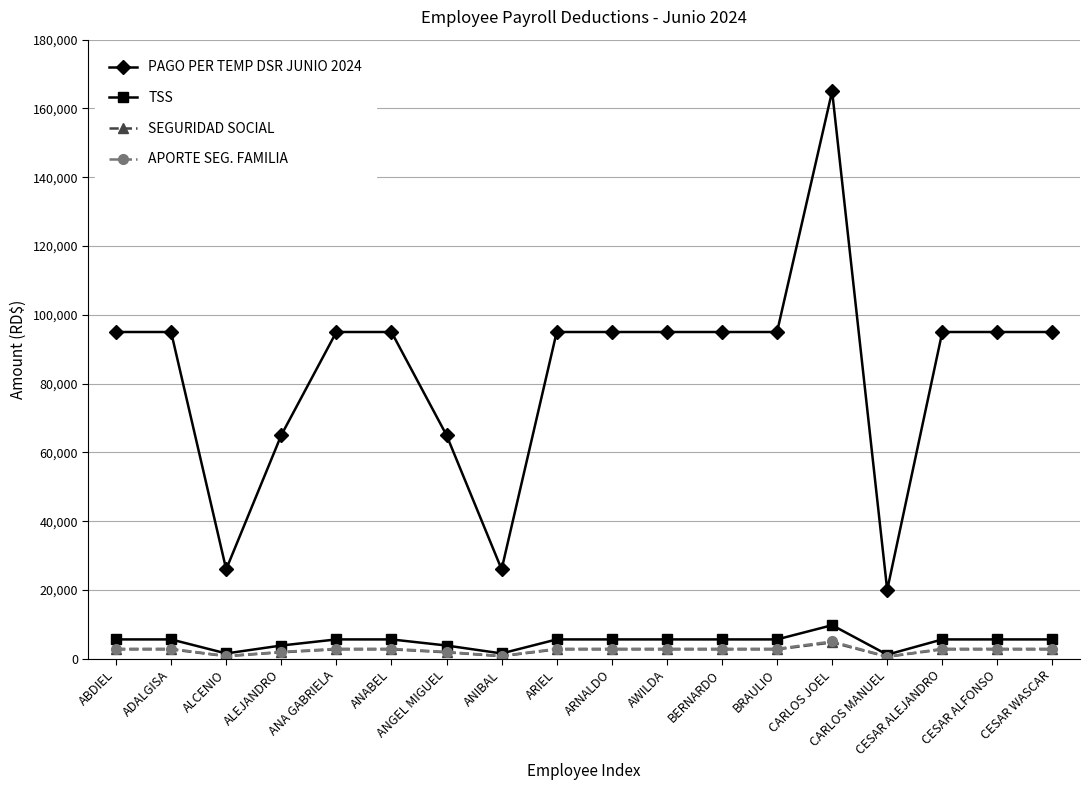

True or false: PAGO PER TEMP DSR JUNIO 2024 and TSS intersect in this chart.

False